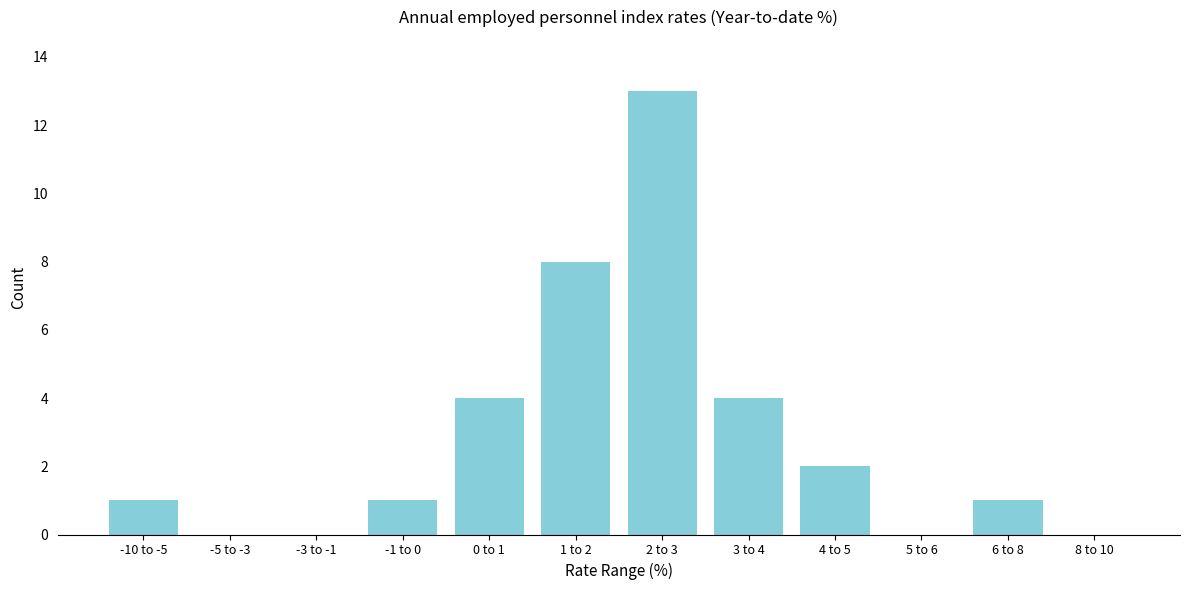

Reading right to left, list all the values displayed in this chart.

8 to 10=0	6 to 8=1	5 to 6=0	4 to 5=2	3 to 4=4	2 to 3=13	1 to 2=8	0 to 1=4	-1 to 0=1	-3 to -1=0	-5 to -3=0	-10 to -5=1